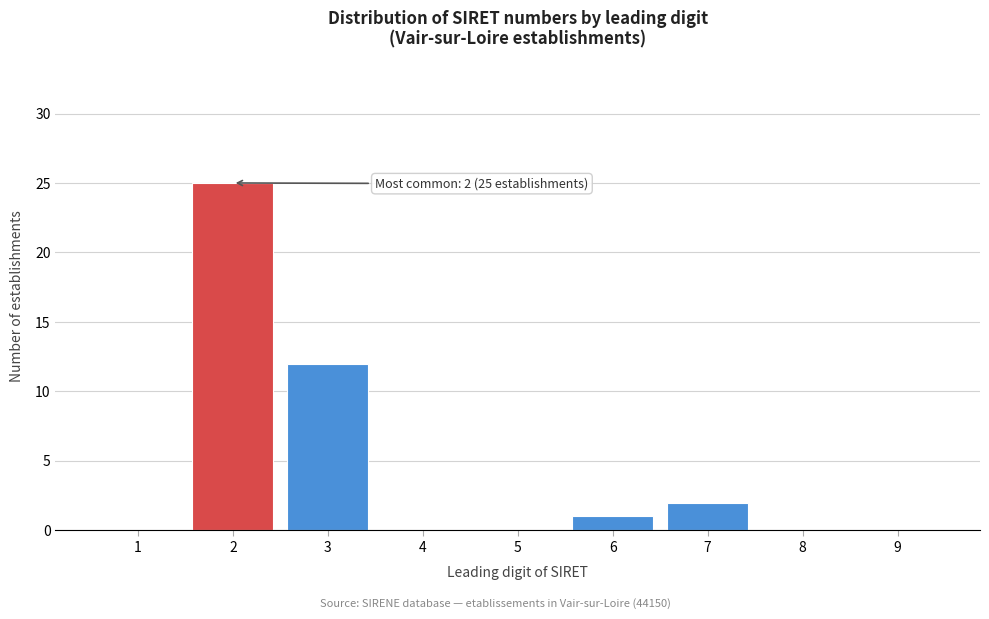

Reading left to right, extract all data points from this chart.

1=0	2=25	3=12	4=0	5=0	6=1	7=2	8=0	9=0